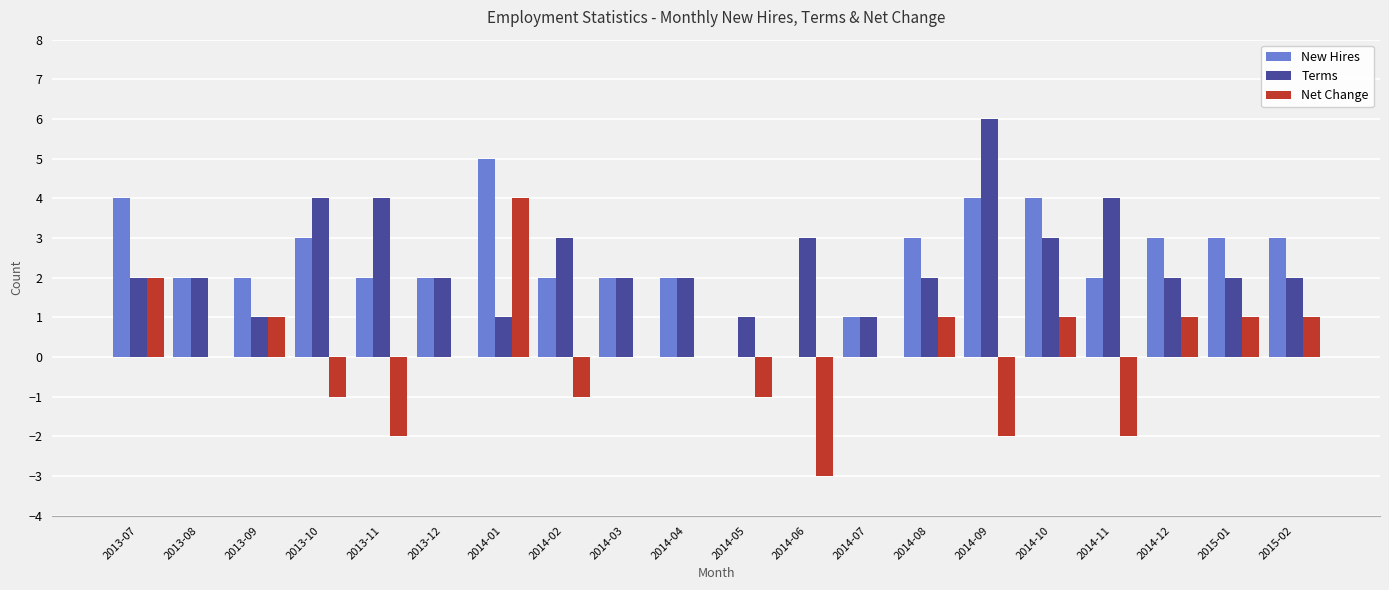

Reading right to left, transcribe all the data shown in this chart.

New Hires: 3	3	3	2	4	4	3	1	0	0	2	2	2	5	2	2	3	2	2	4
Terms: 2	2	2	4	3	6	2	1	3	1	2	2	3	1	2	4	4	1	2	2
Net Change: 1	1	1	-2	1	-2	1	0	-3	-1	0	0	-1	4	0	-2	-1	1	0	2